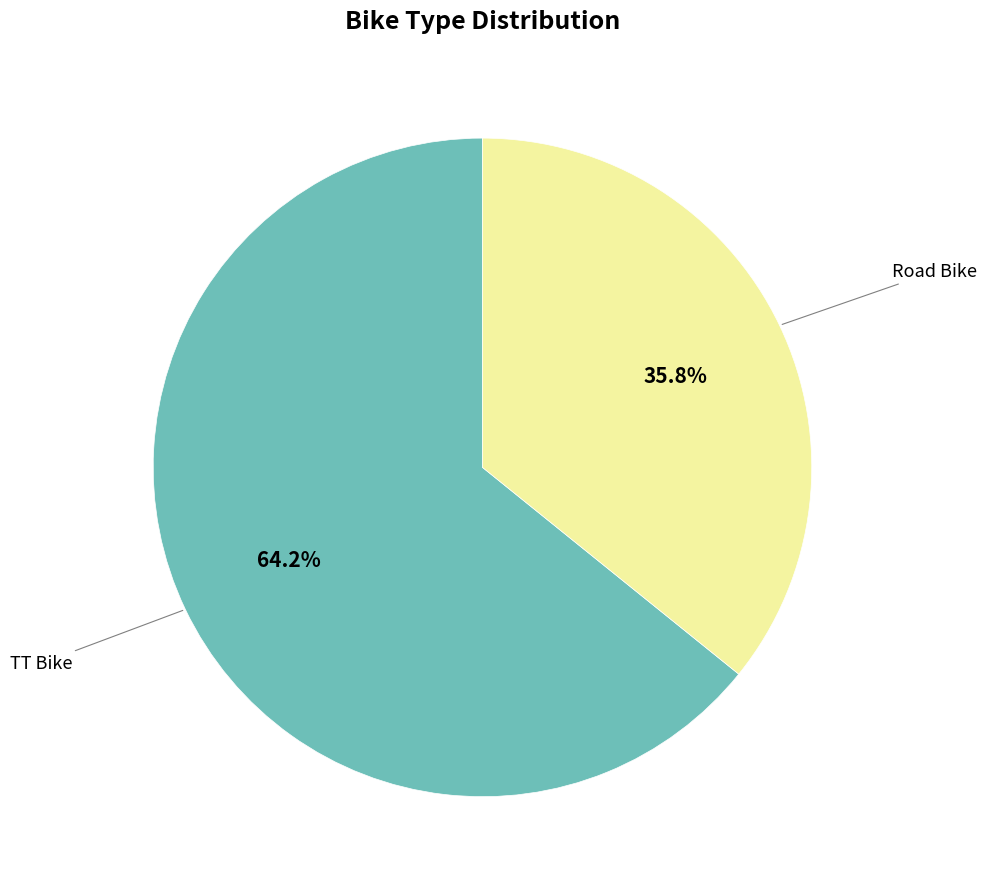

Does any single category account for the majority?

Yes